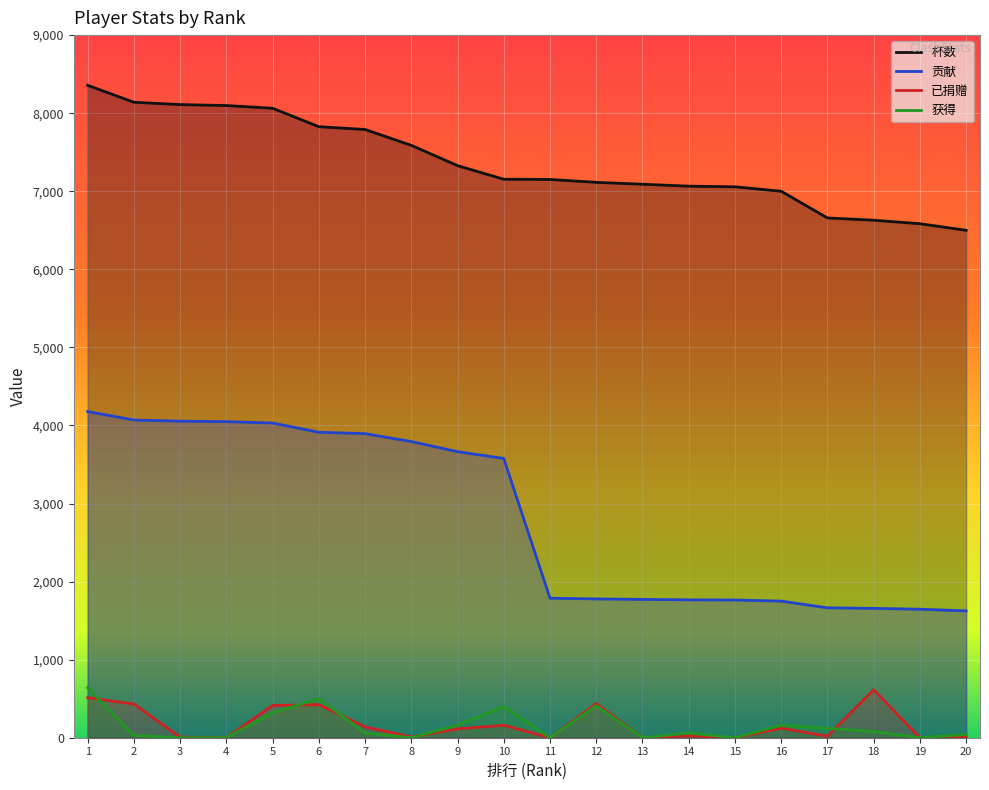

Which series changed the most between 12 and 15?

已捐赠